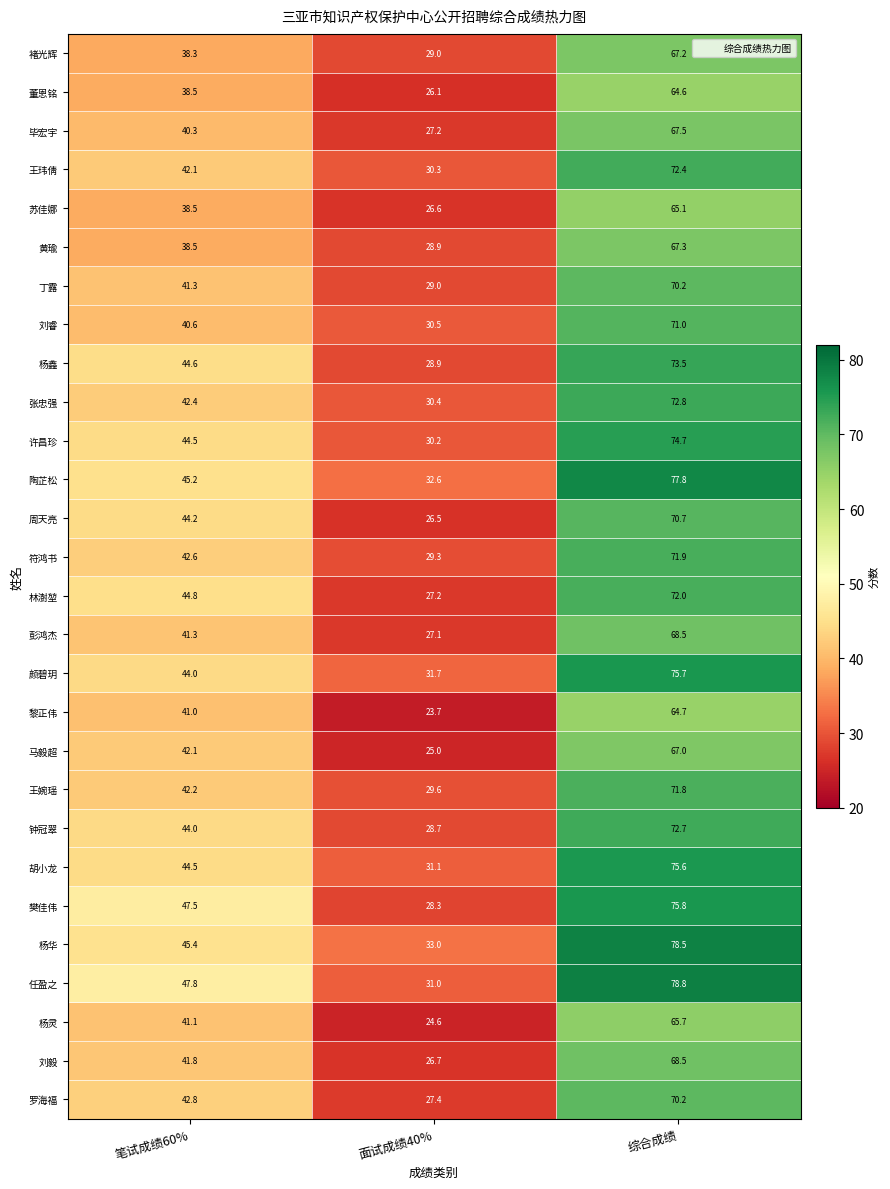

What is the sum of the 胡小龙 values at 综合成绩 and 笔试成绩60%?

120.1